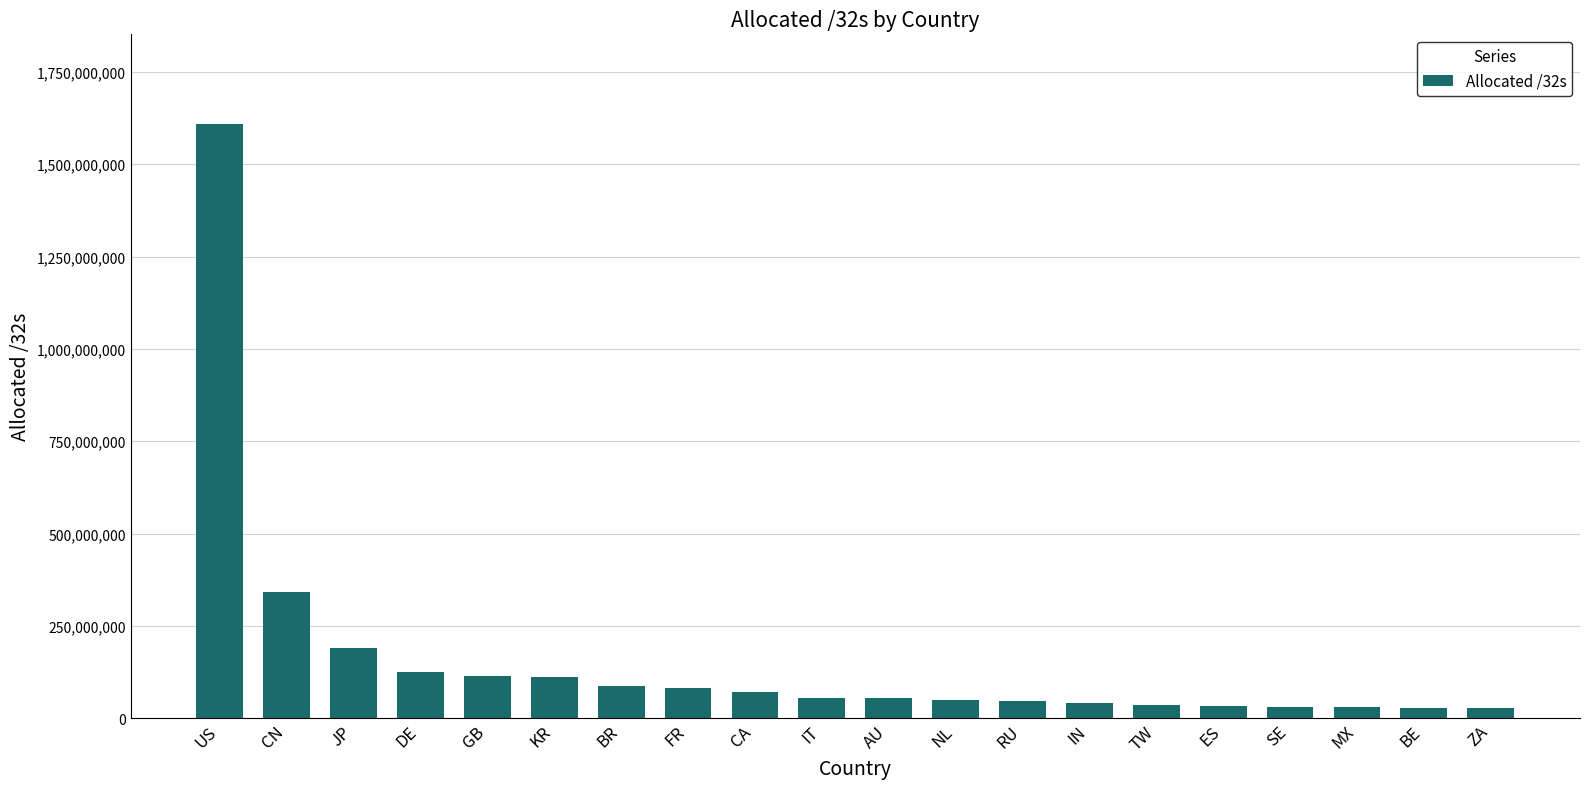

What is the sum of all values?

3158646768